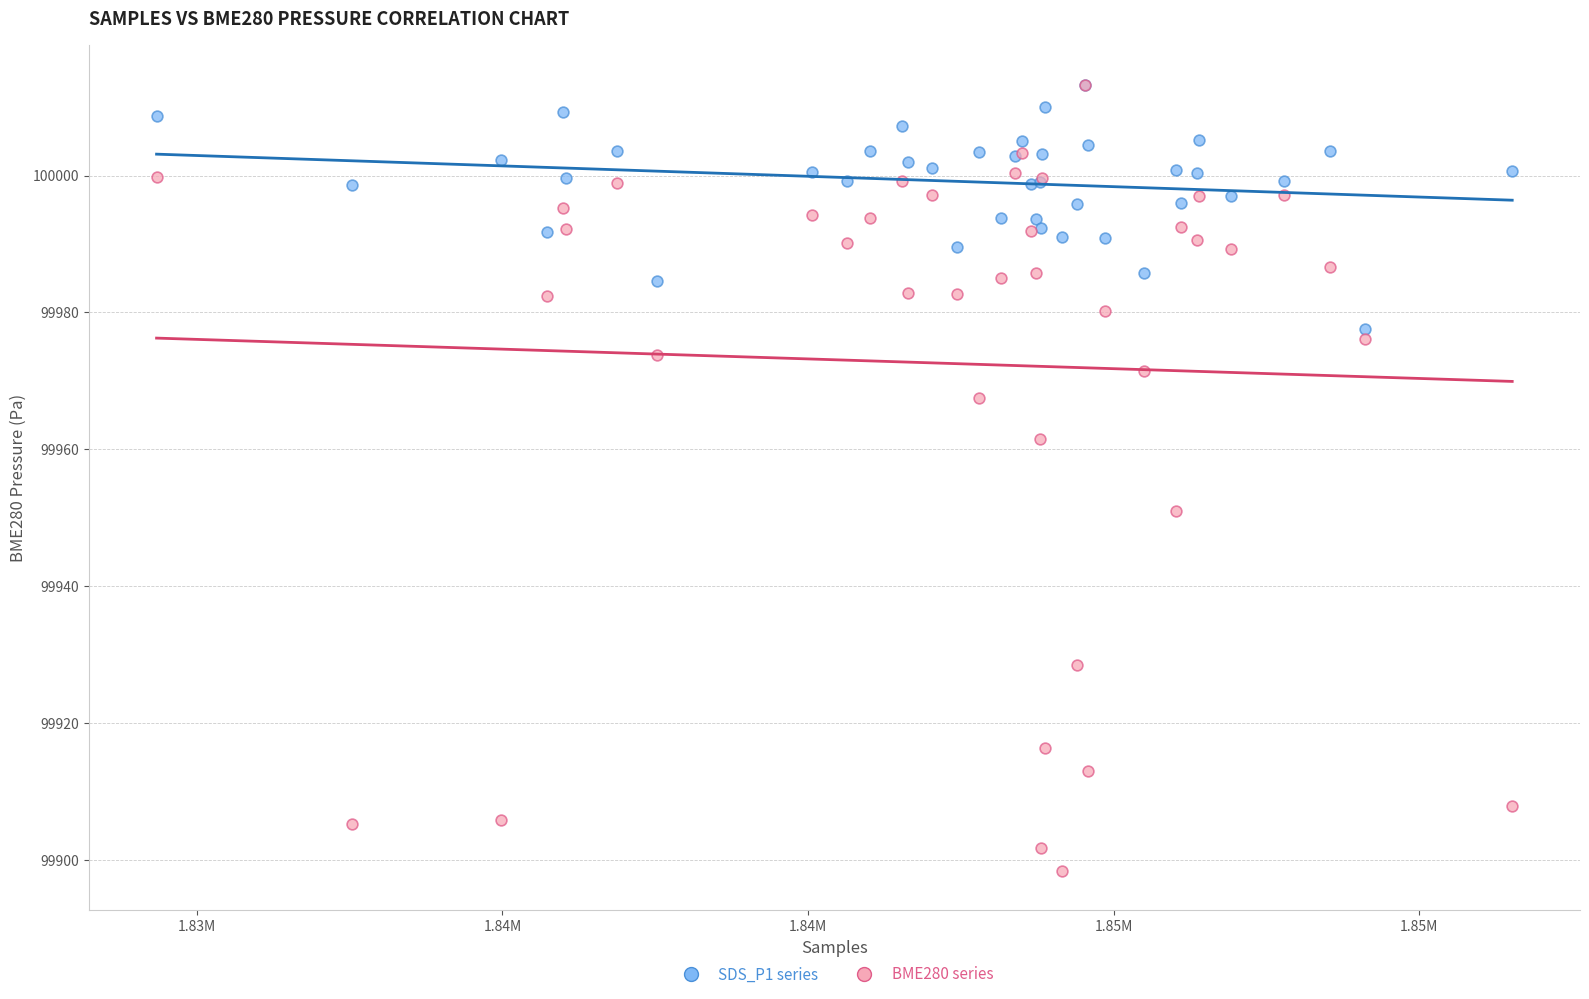

In the BME280 series series, what Y value is closest to 99955?

99950.9